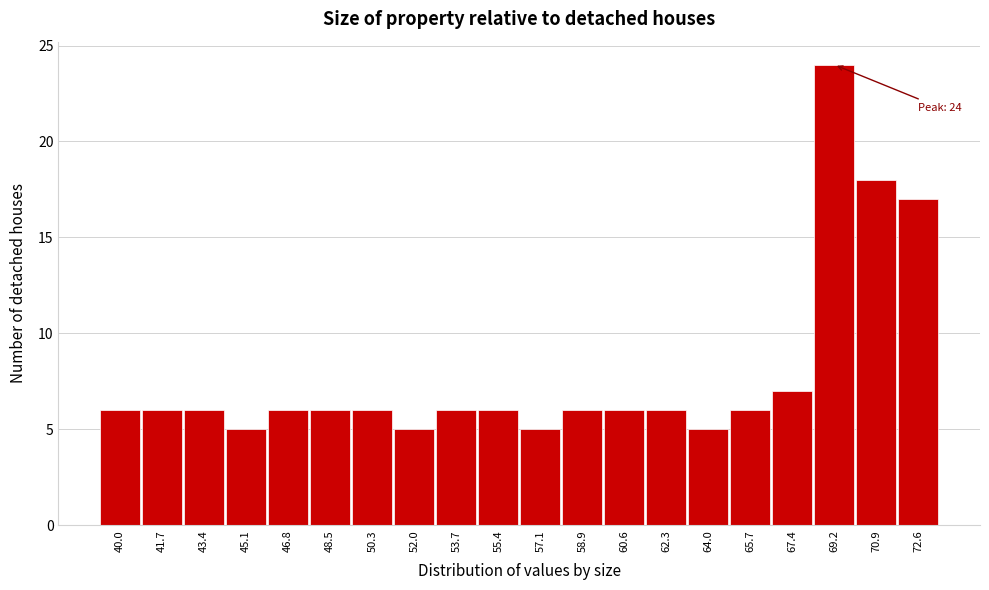

Which range on the x-axis has the tallest bar?

68.2 to 70.0